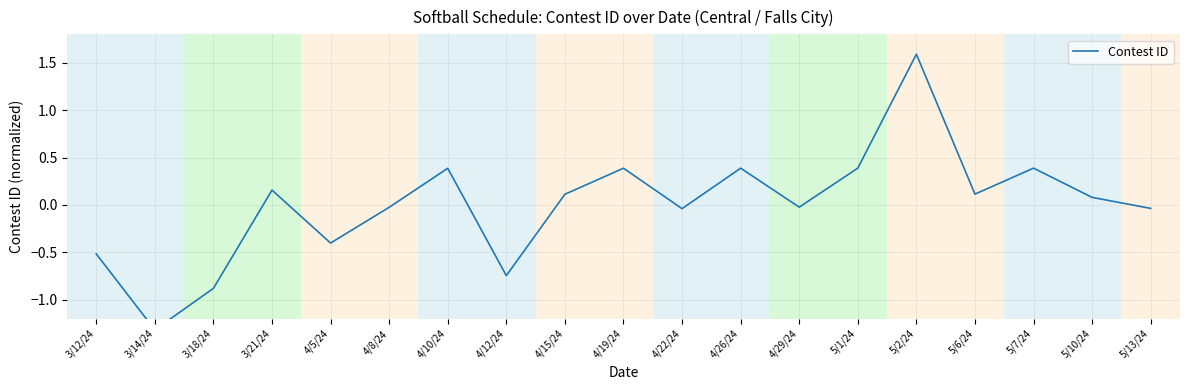

At which label is the value closest to 0?

4/29/24